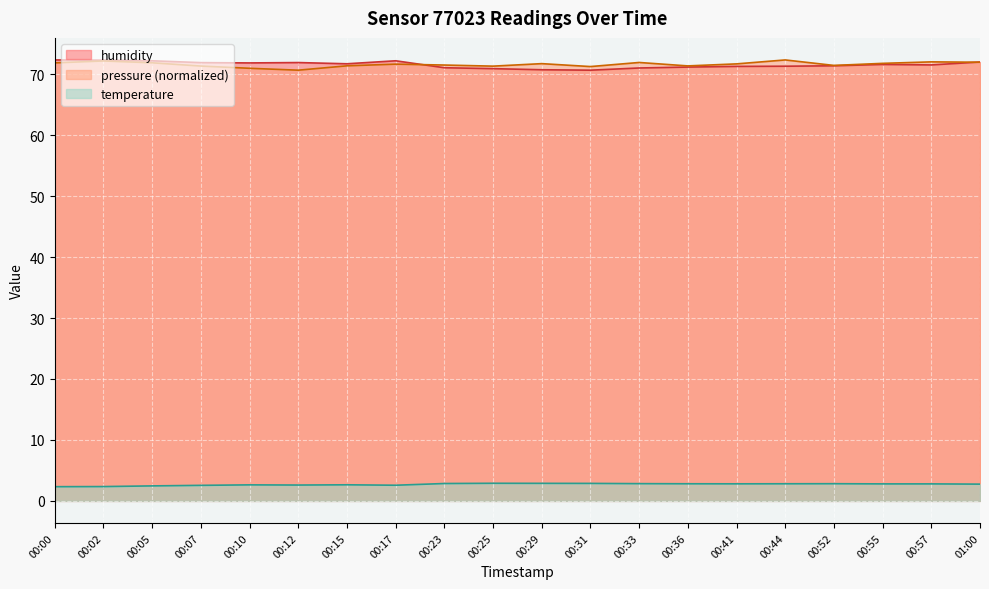

What is the total value across all series at 00:44?

146.5